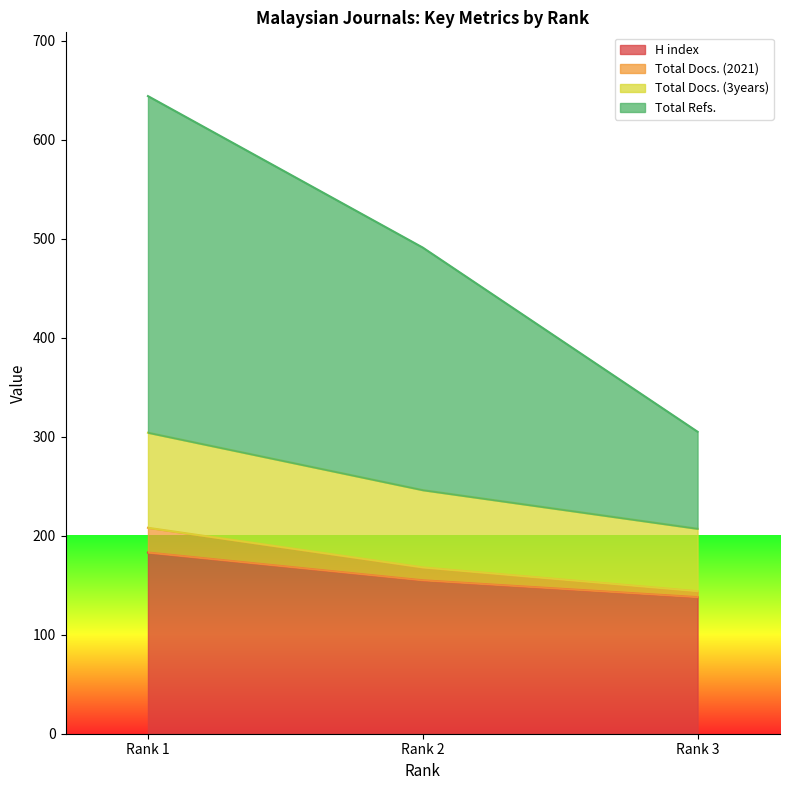

Reading left to right, what are all the values shown in this chart?

H index: 183	155	138
Total Docs. (2021): 208	168	144
Total Docs. (3years): 304	246	207
Total Refs.: 644	491	305